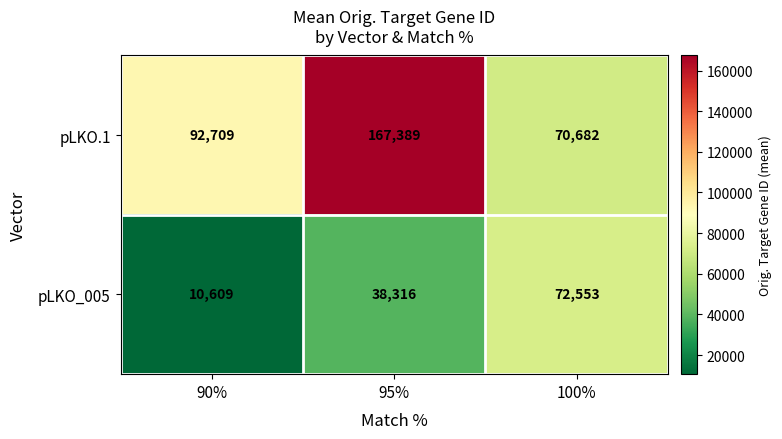

What is the approximate value of pLKO_005 at 95%, to the nearest 100?

38300